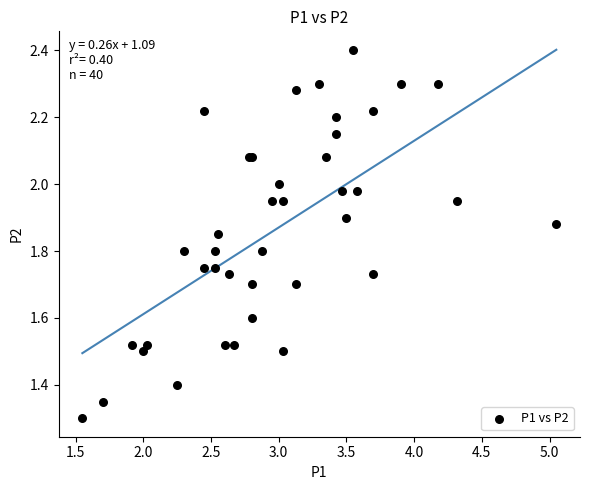

What Y value in the scatter plot is closest to 1?

1.3